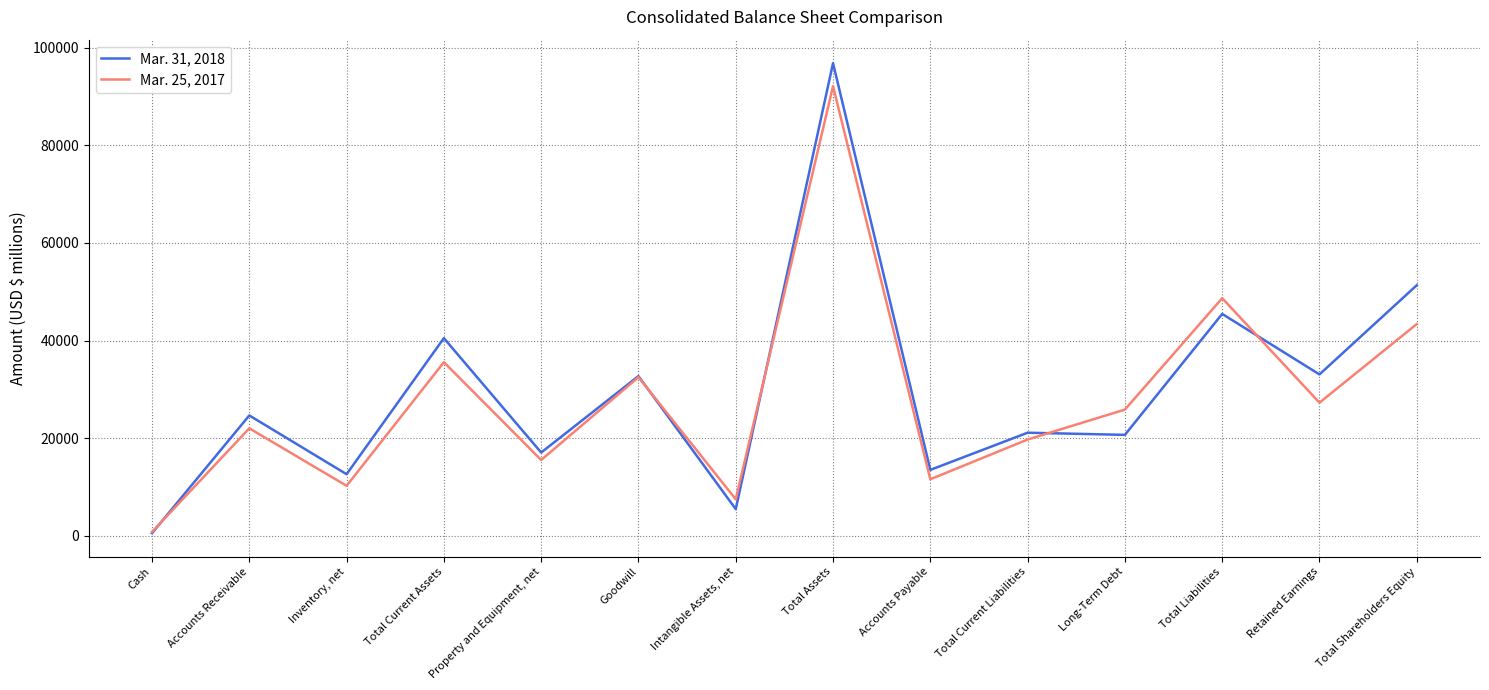

How many values in the Mar. 31, 2018 series are below 24684?

7